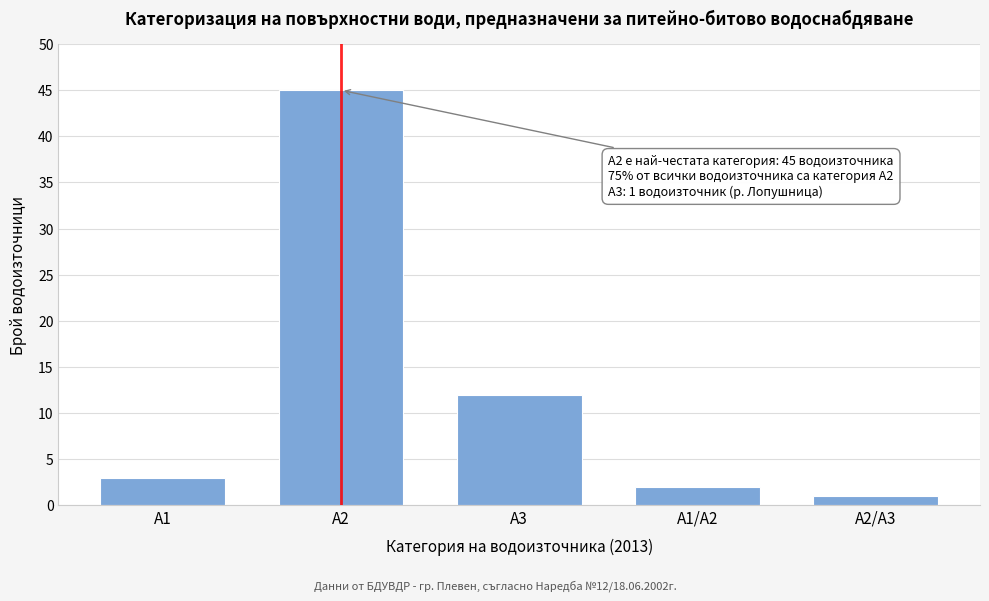

Reading right to left, what are all the values shown in this chart?

A2/A3=1	A1/A2=2	A3=12	A2=45	A1=3